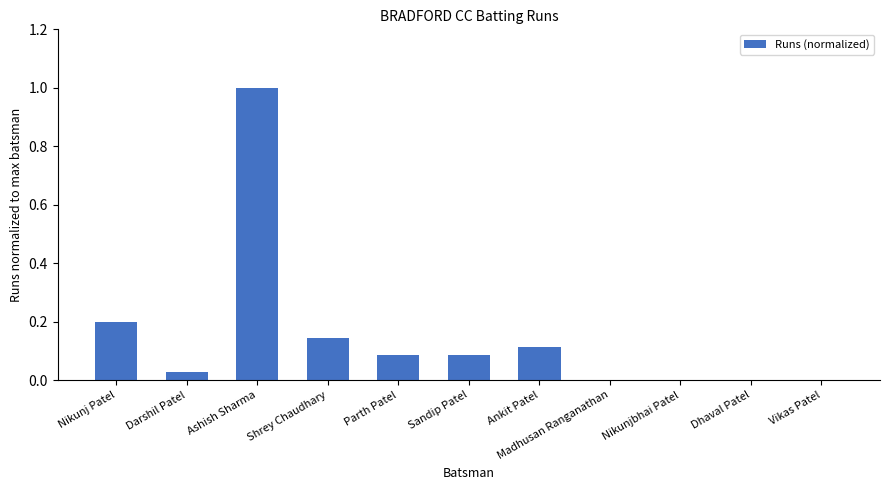

What is the sum of all values?

1.7